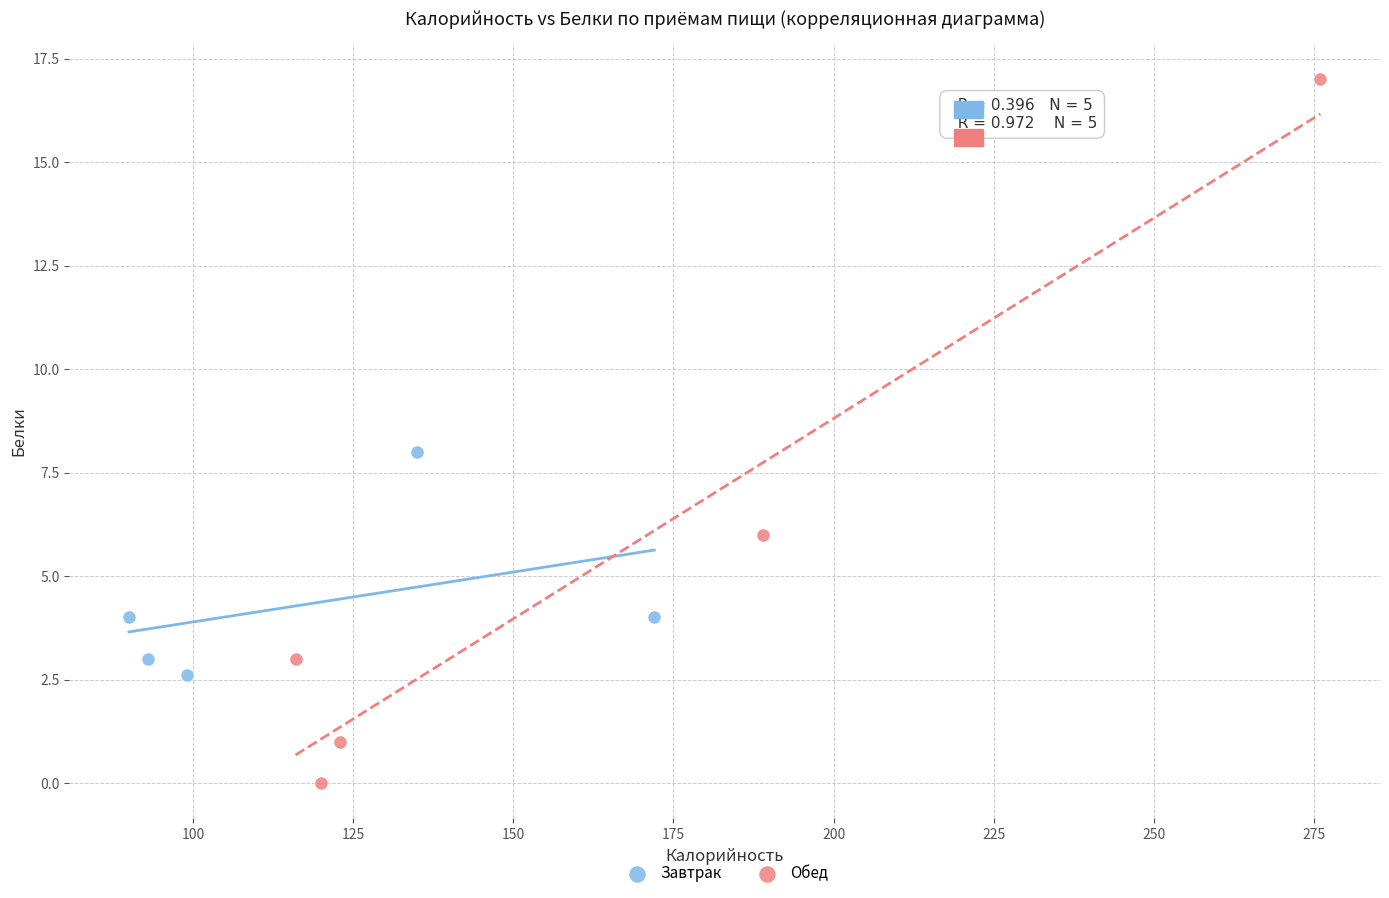

Which series reaches the minimum Y coordinate?

Обед